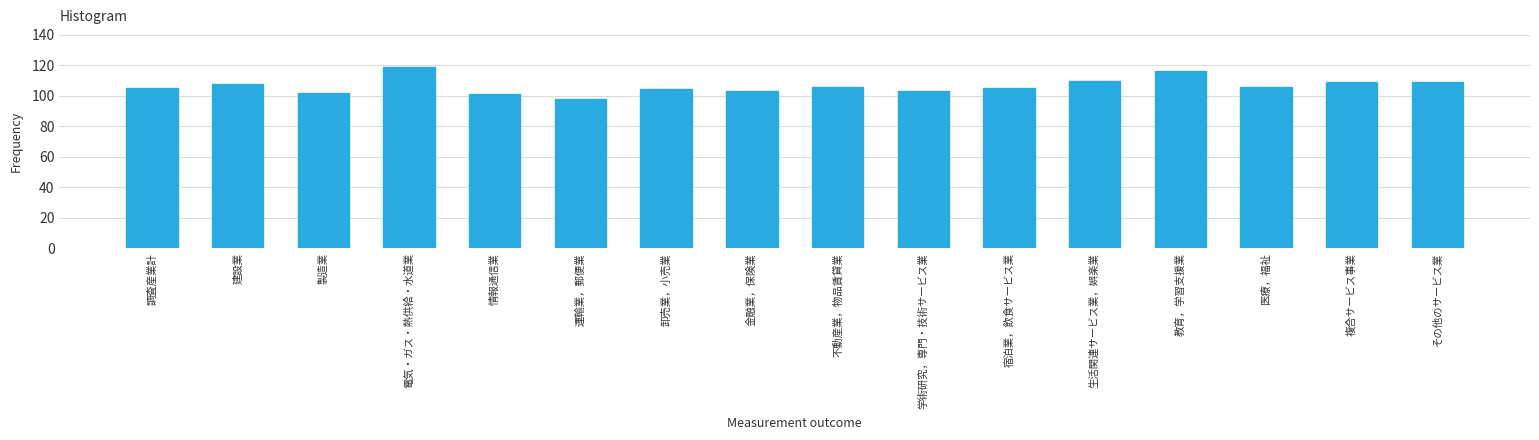

Which category has the highest value across all series?

電気・ガス・熱供給・水道業